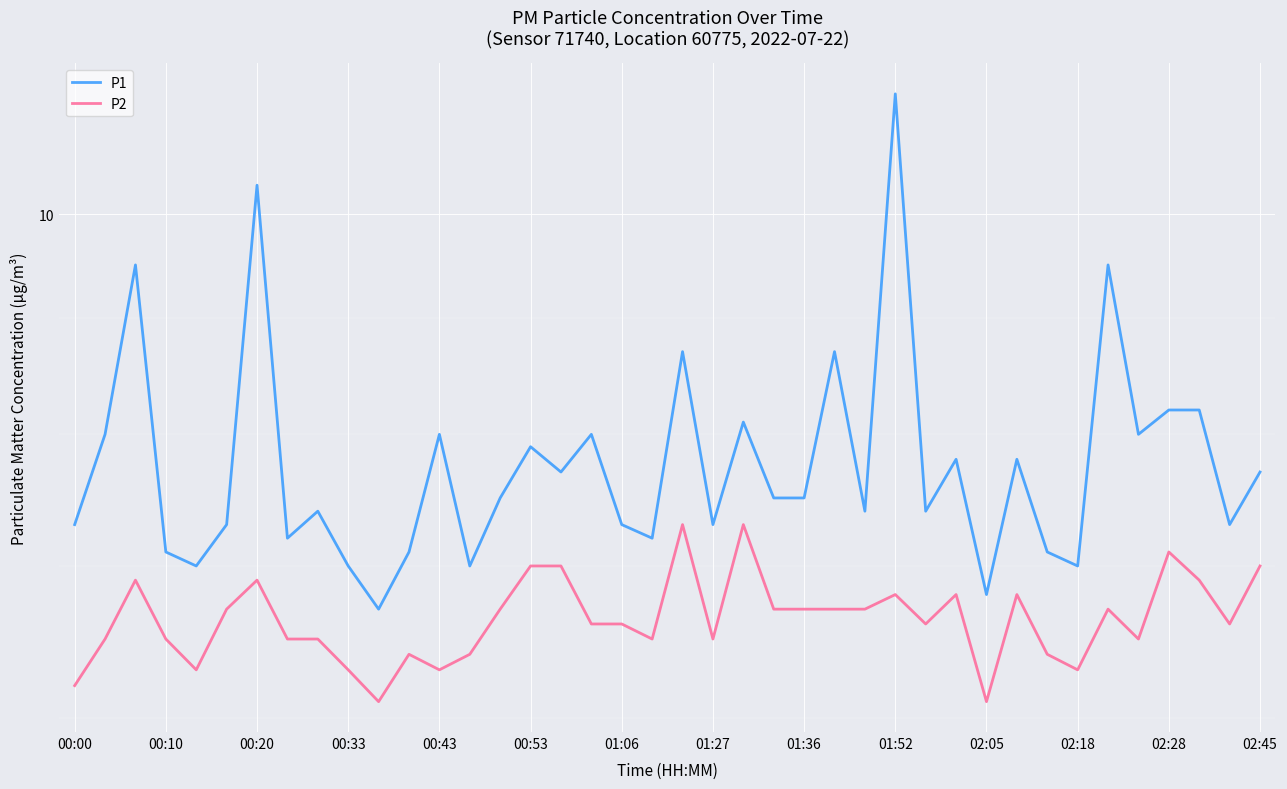

What is the difference between the second highest and second lowest values in the P2 series?

1.2